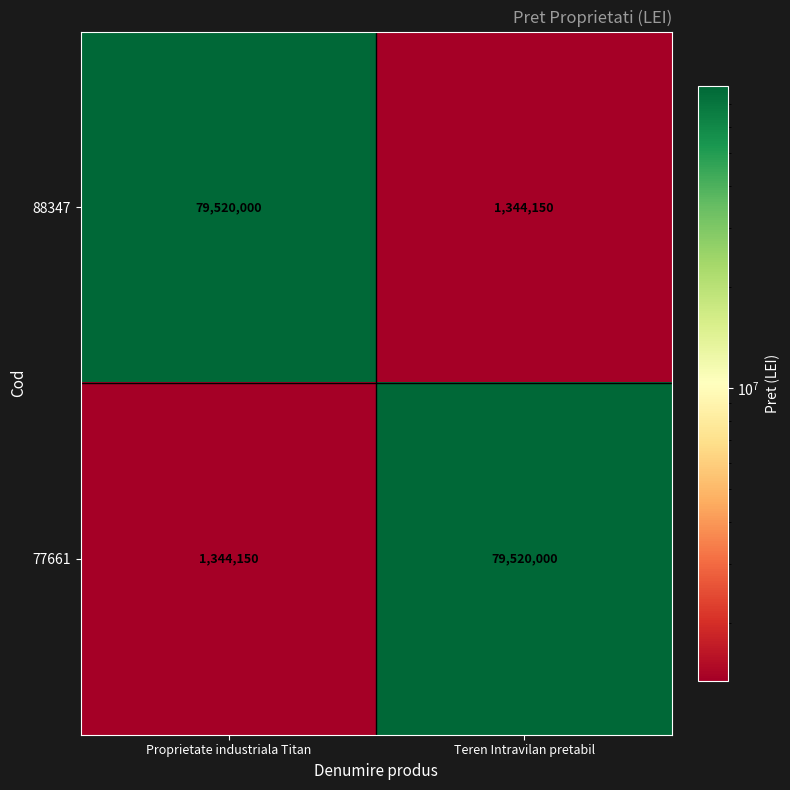

What is the sum of the 77661 values at Teren Intravilan pretabil and Proprietate industriala Titan?

80864150